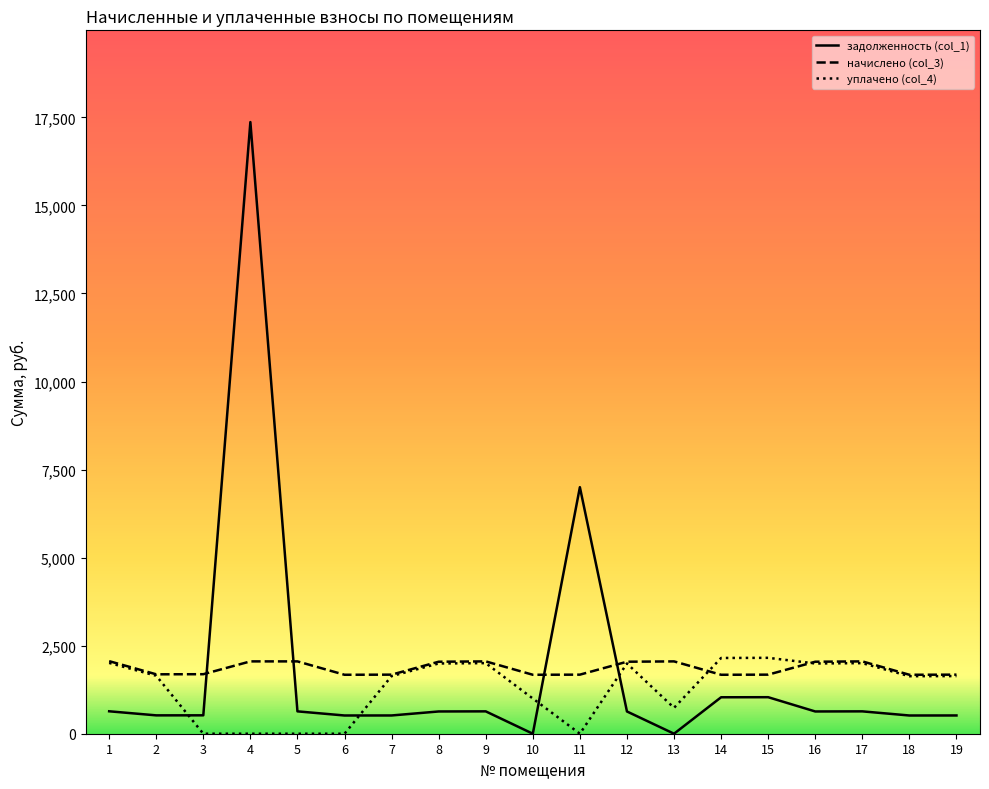

The value of уплачено (col_4) at 15 is 2154.9. True or false?

True